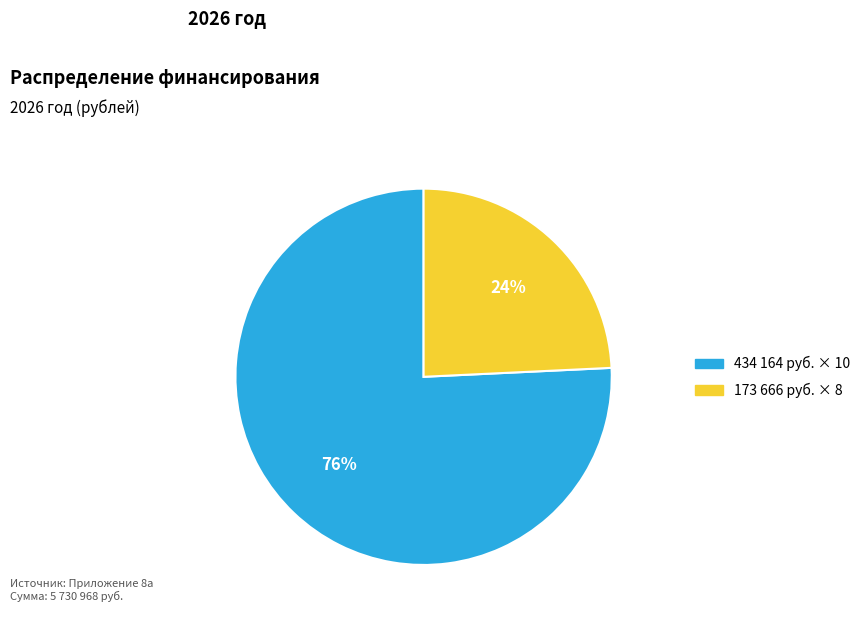

Which slice is the largest?

434 164 руб. × 10